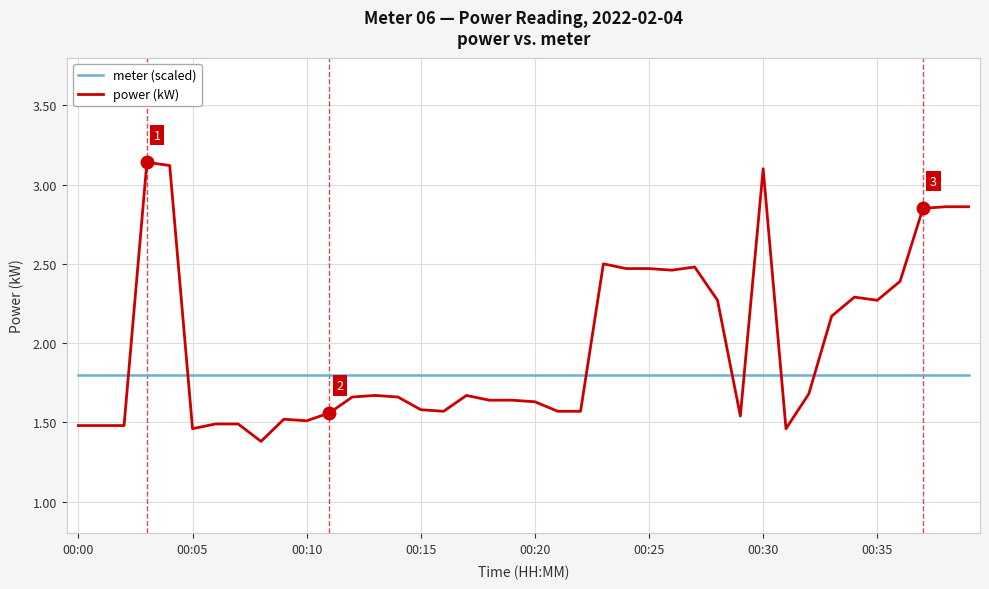

How many lines are shown in the chart?

2